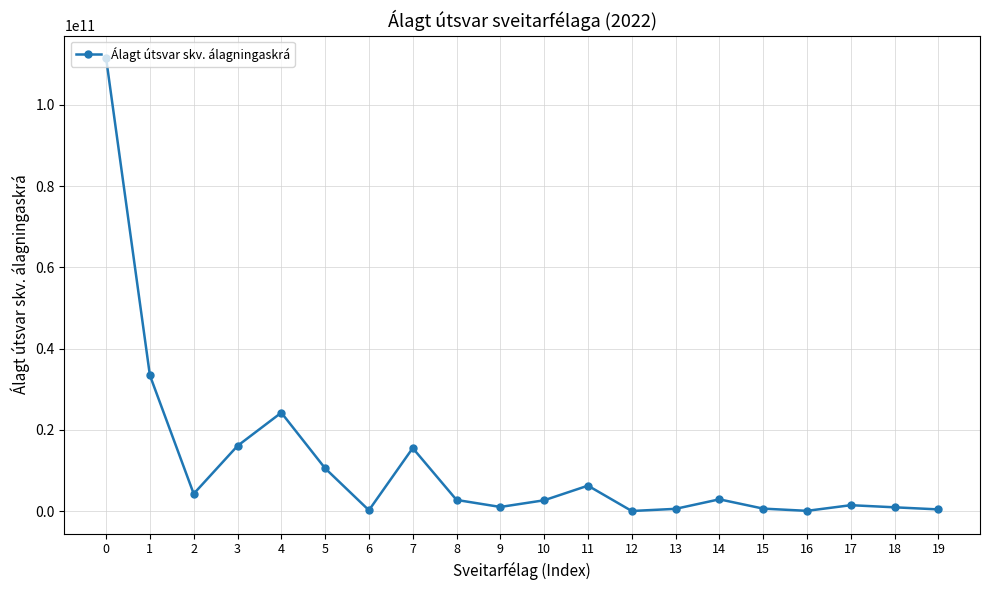

What is the smallest value displayed?

42397025